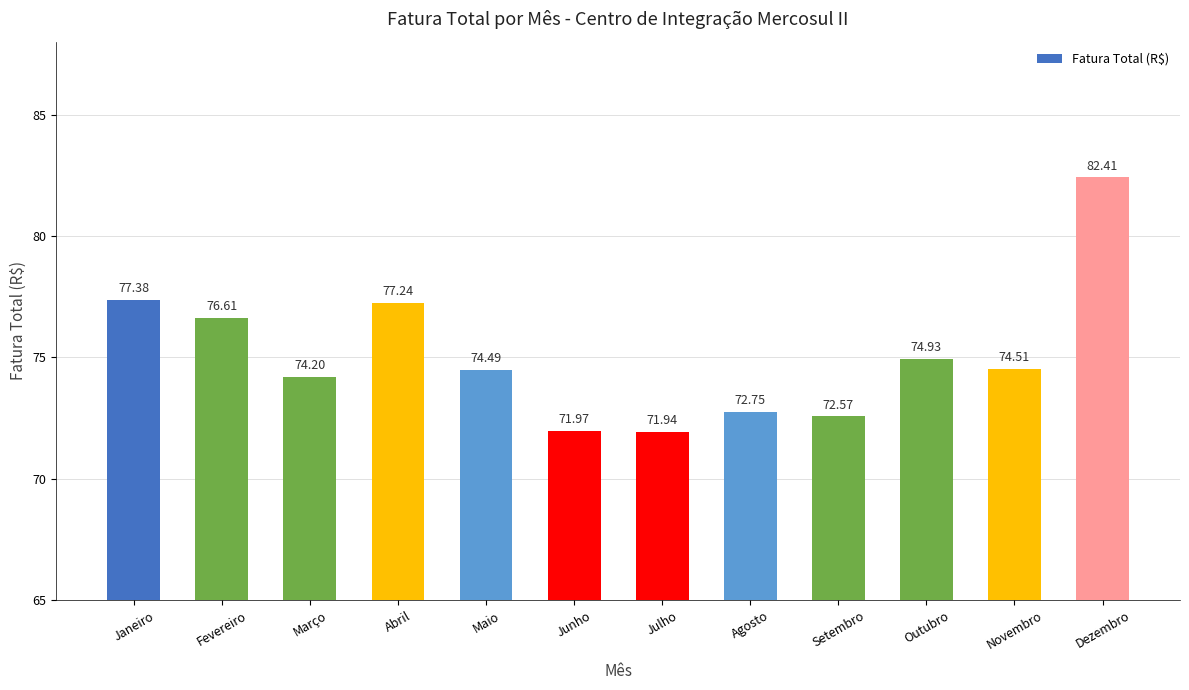

At which label is the value closest to 77?

Abril